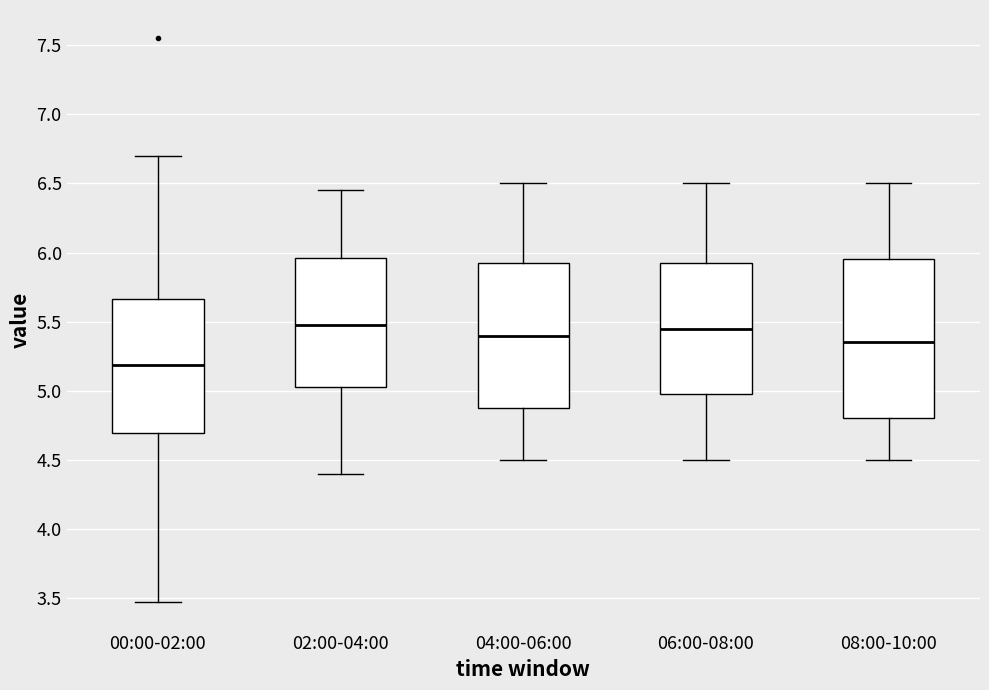

Reading left to right, transcribe this box plot: for each box, give where its median line is, the range the box spans, and where its two whiskers end, as read against the y-axis. The values are not printed on the chart, so give them approximately, as read against the axis.

00:00-02:00: median 5.20, box 4.70 to 5.65, whiskers 3.45 to 6.70
02:00-04:00: median 5.50, box 5.05 to 5.95, whiskers 4.40 to 6.45
04:00-06:00: median 5.40, box 4.90 to 5.95, whiskers 4.50 to 6.50
06:00-08:00: median 5.45, box 5.00 to 5.95, whiskers 4.50 to 6.50
08:00-10:00: median 5.35, box 4.80 to 5.95, whiskers 4.50 to 6.50